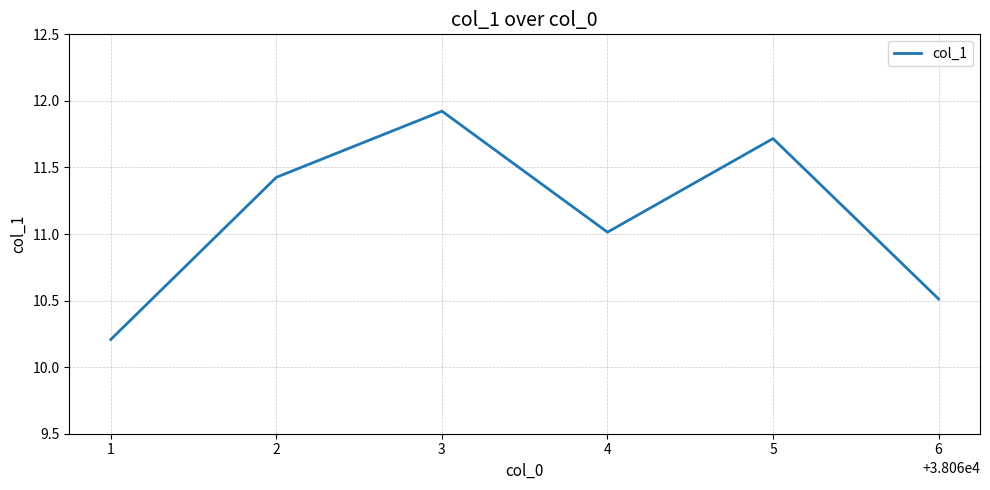

List the labels in order of value, smallest first.

1, 6, 4, 2, 5, 3